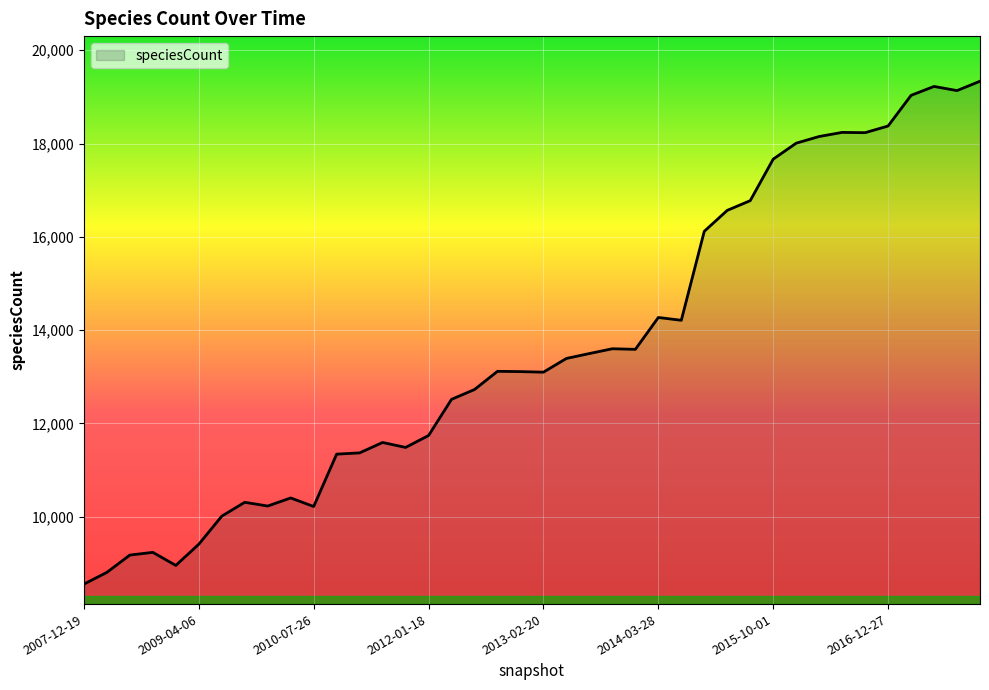

What is the difference between the maximum and minimum values?

10779